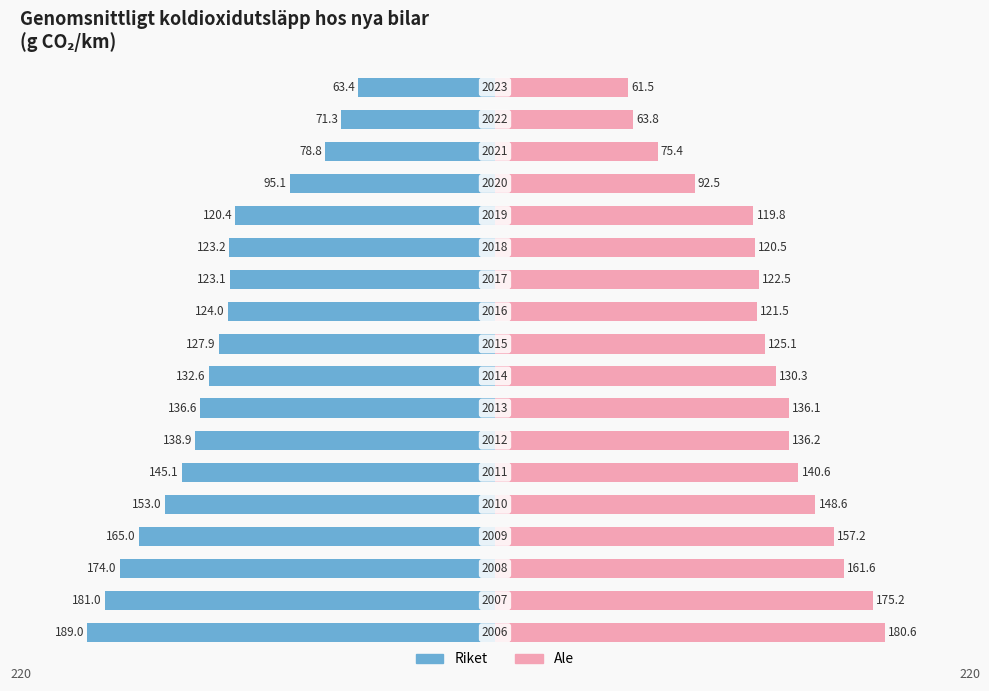

Reading left to right, list all the values displayed in this chart.

Riket: -189.0	-181.0	-174.0	-165.0	-153.0	-145.1	-138.9	-136.6	-132.6	-127.9	-124.0	-123.1	-123.2	-120.4	-95.1	-78.8	-71.3	-63.4
Ale: 180.6	175.2	161.6	157.2	148.6	140.6	136.2	136.1	130.3	125.1	121.5	122.5	120.5	119.8	92.5	75.4	63.8	61.5